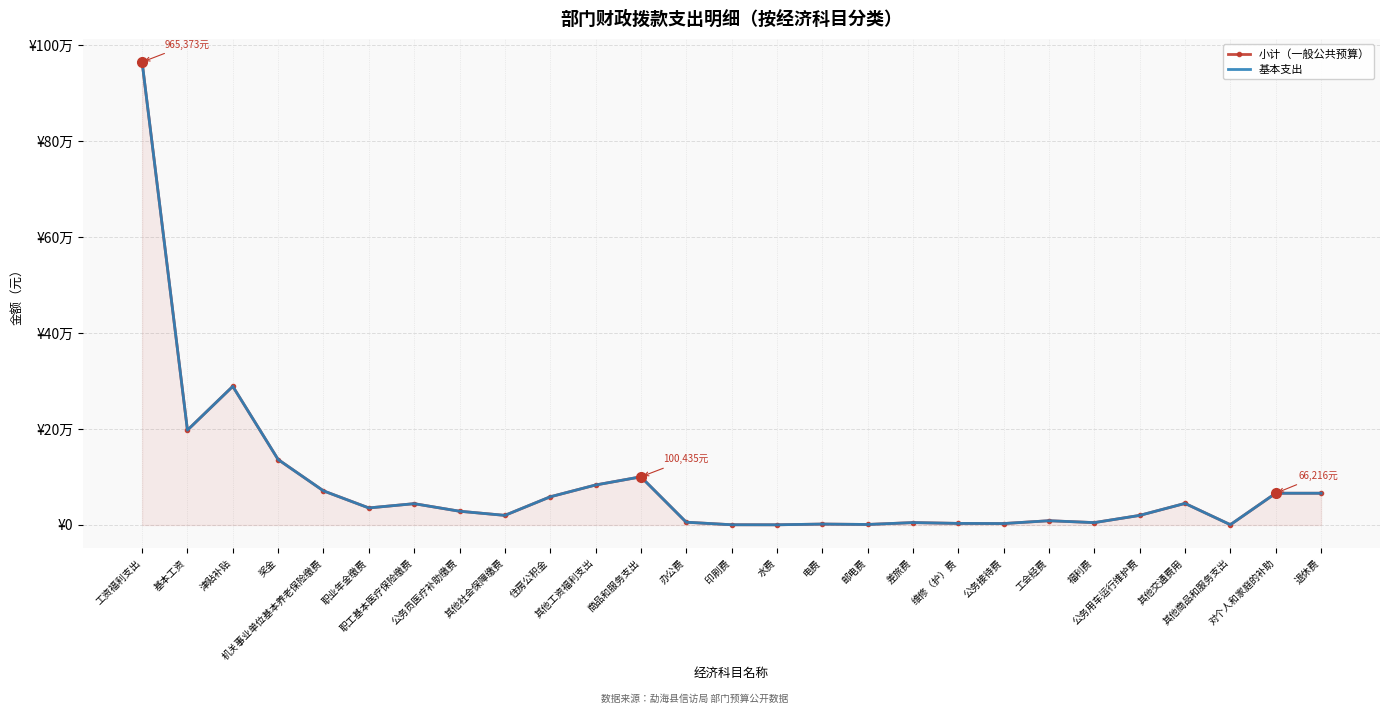

True or false: 小计（一般公共预算） has more than 0 points higher than both neighbors.

True